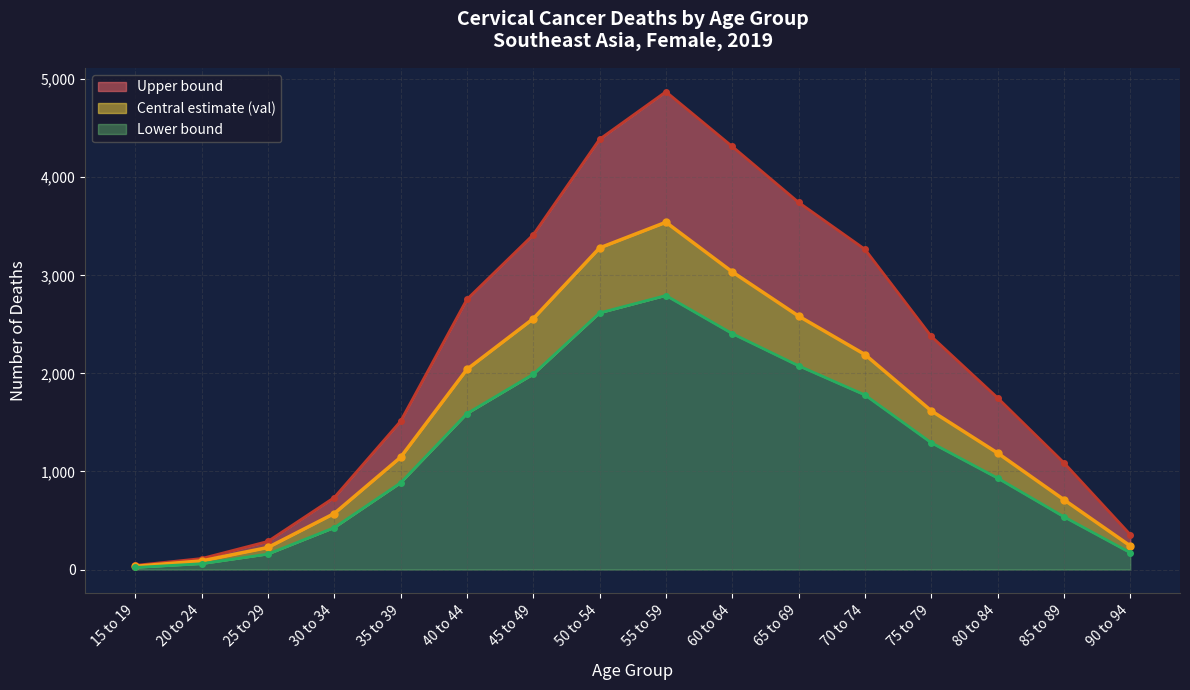

Which series has the largest range (max minus min)?

upper